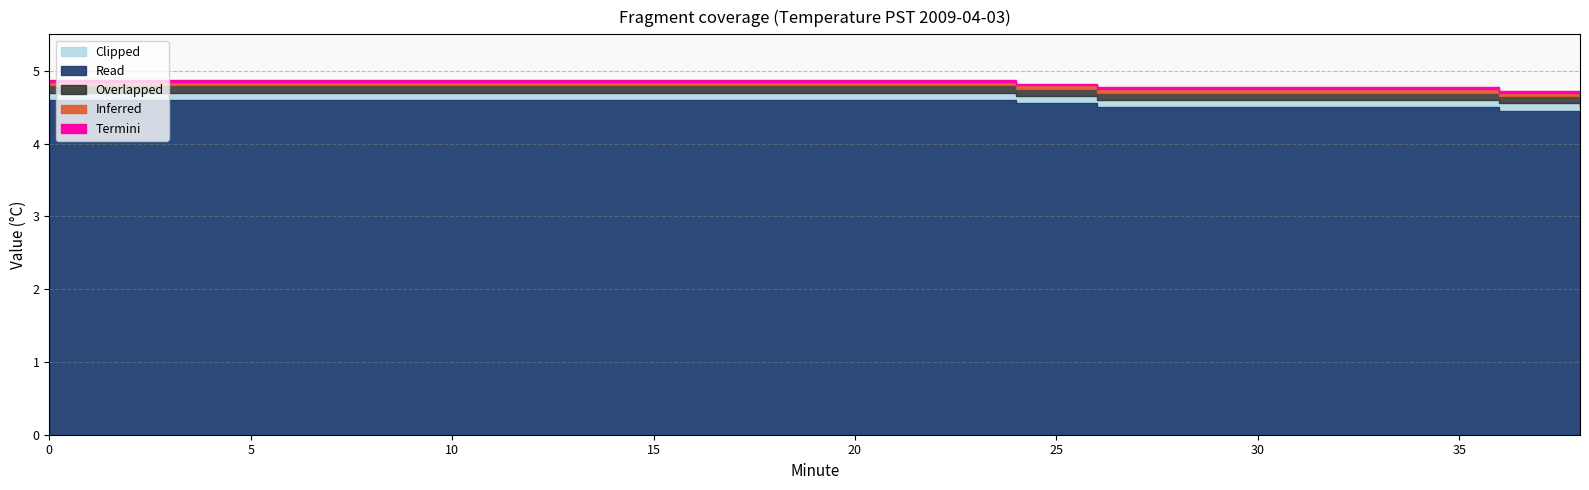

What is the approximate value of Clipped at 9?

4.7